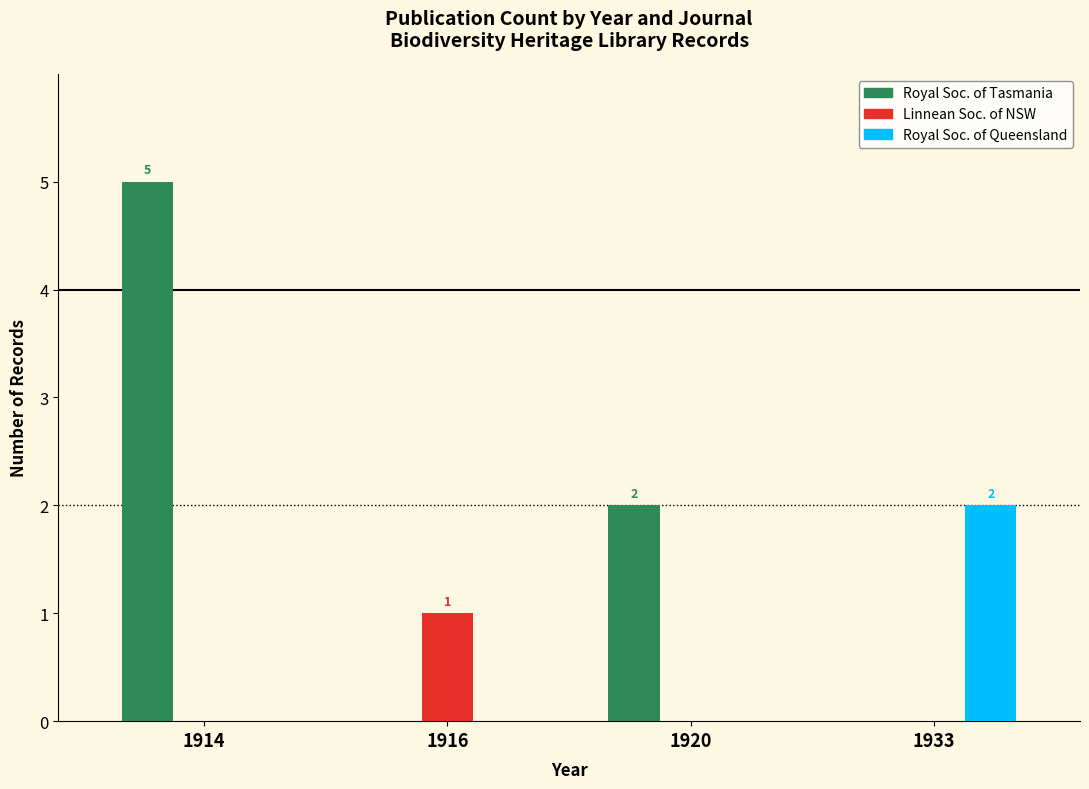

At which category is the sum across all series the highest?

1914